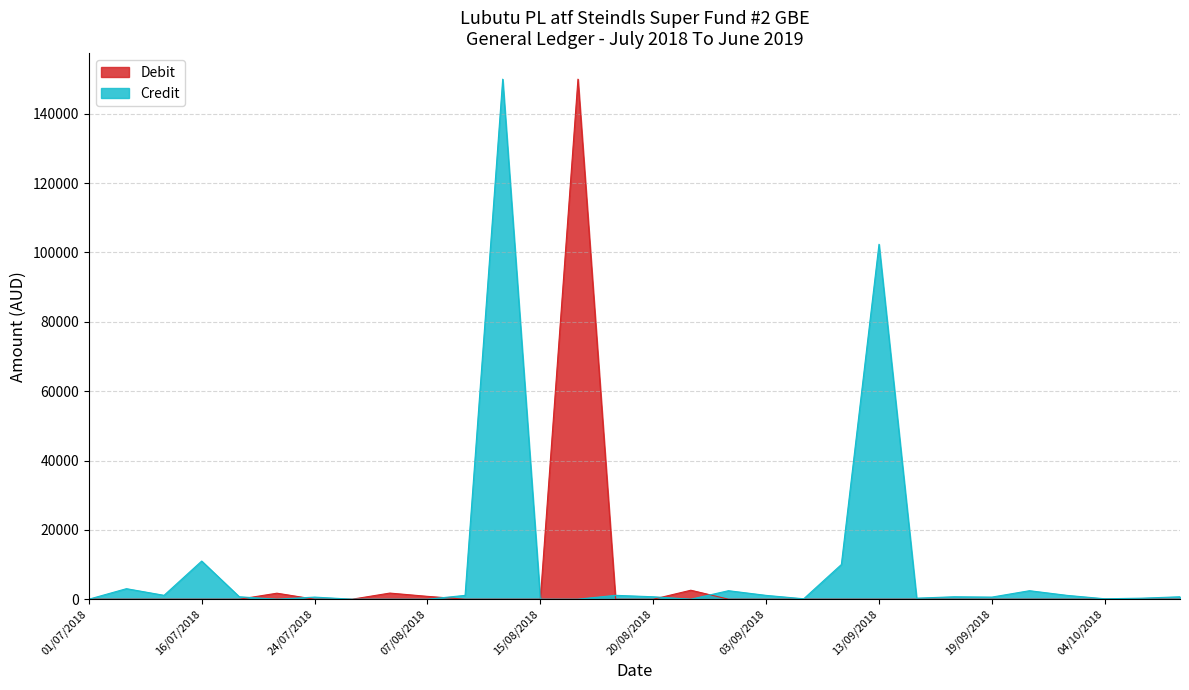

How many times do Credit and Debit cross each other?

7